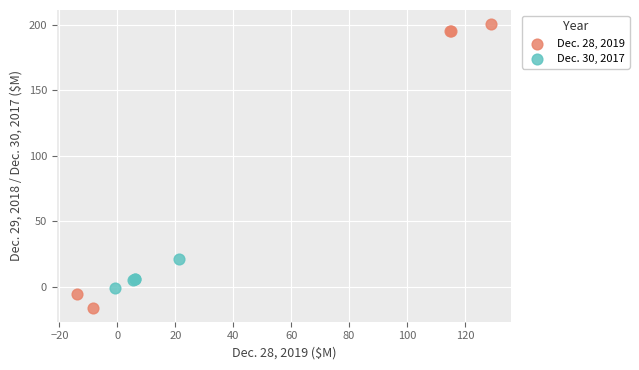

Which series contains the highest Y value?

Dec. 28, 2019